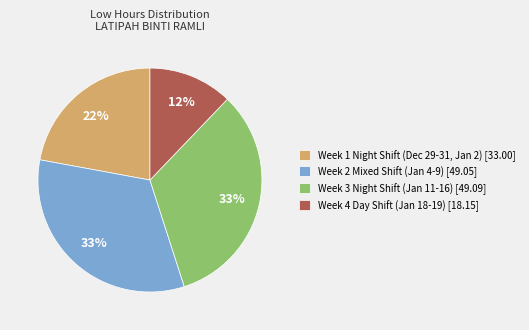

Is the sum of Week 2 Mixed Shift (Jan 4-9) [49.05] and Week 3 Night Shift (Jan 11-16) [49.09] greater than half?

Yes